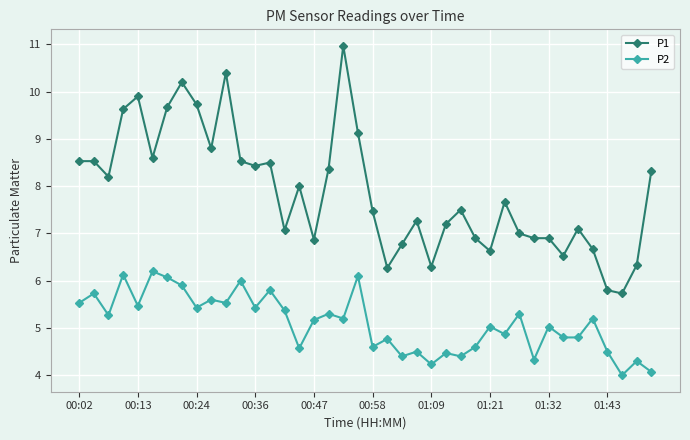

What is the value of the P1 point at the 40th from the left?

8.3